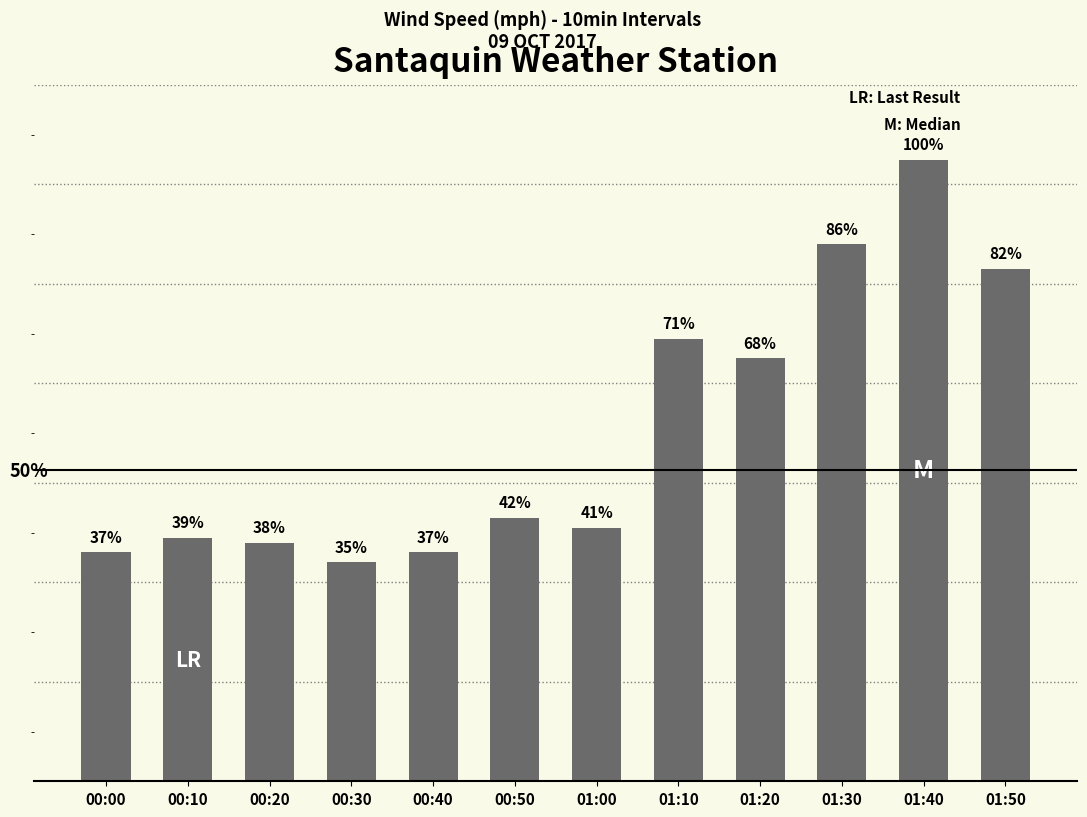

The chart shows a value of 4.6 at 00:00. True or false?

True